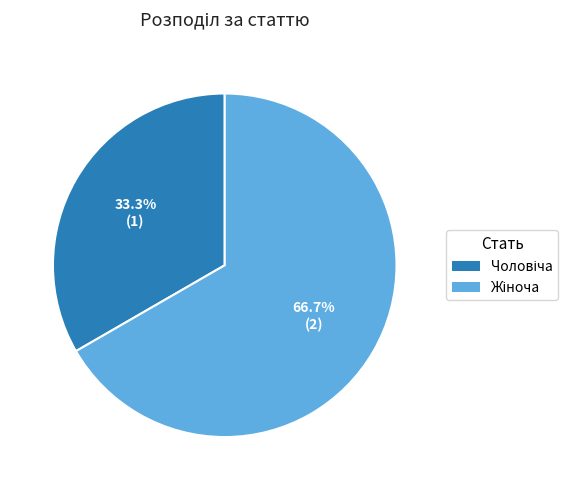

To the nearest percent, what is the average slice percentage?

50%